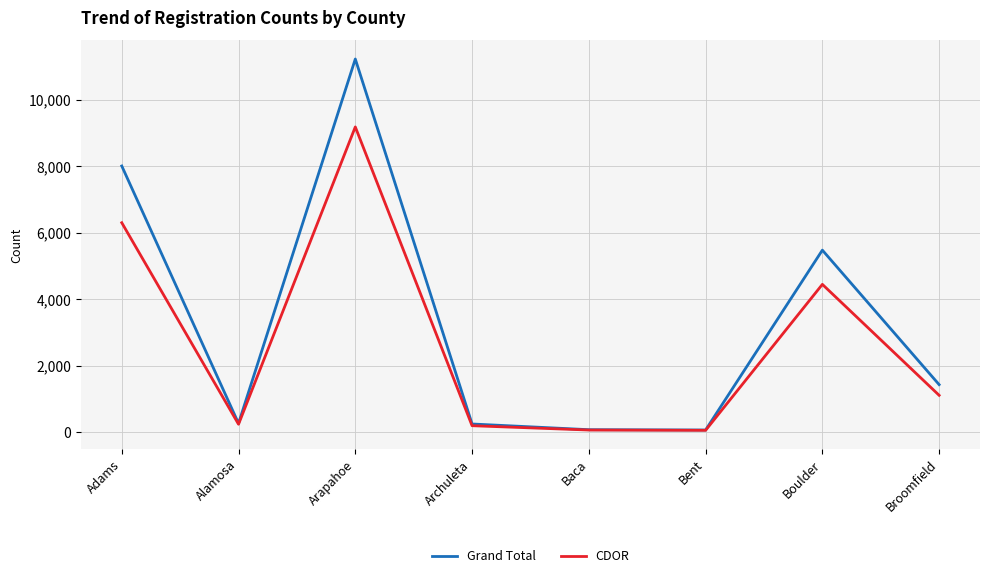

What is the total value across all series at Archuleta?

436